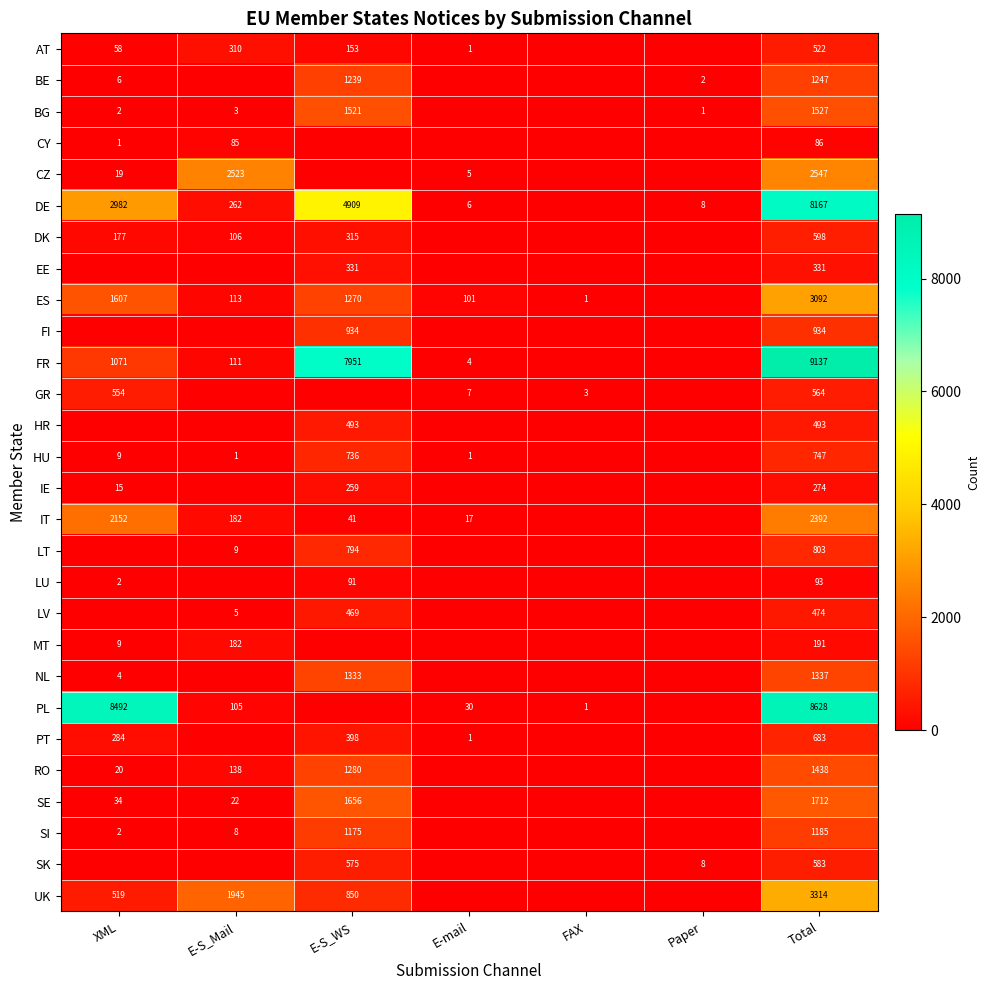

At which category is the sum across all series the highest?

Total